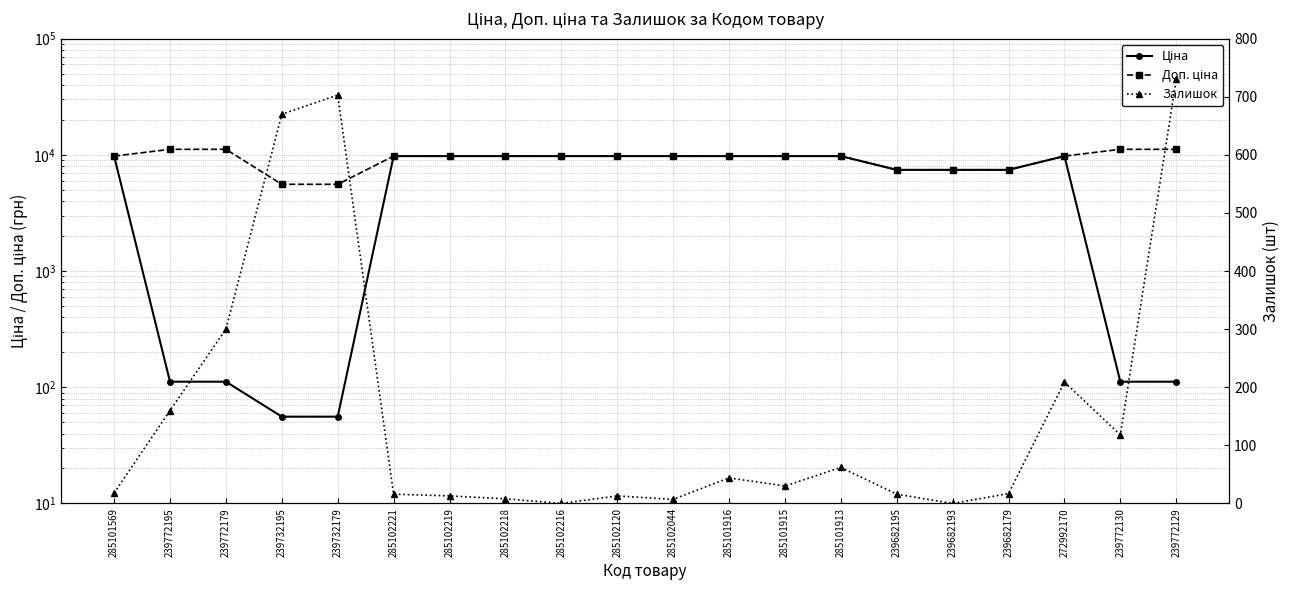

True or false: Доп. ціна has more than 2 points higher than both neighbors.

False